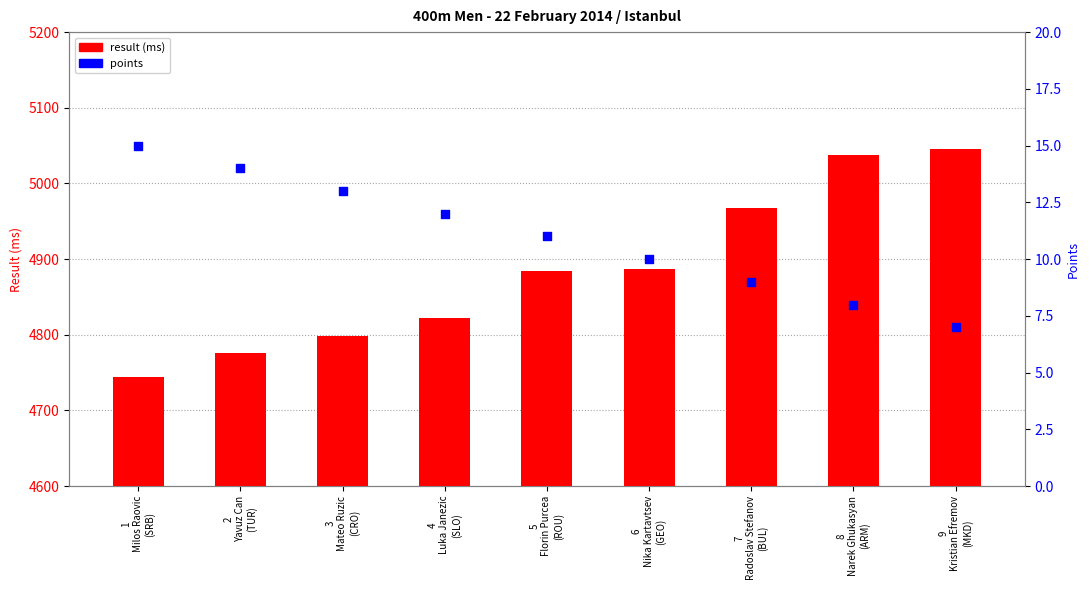

What are all the series names shown in the legend?

result (ms), points